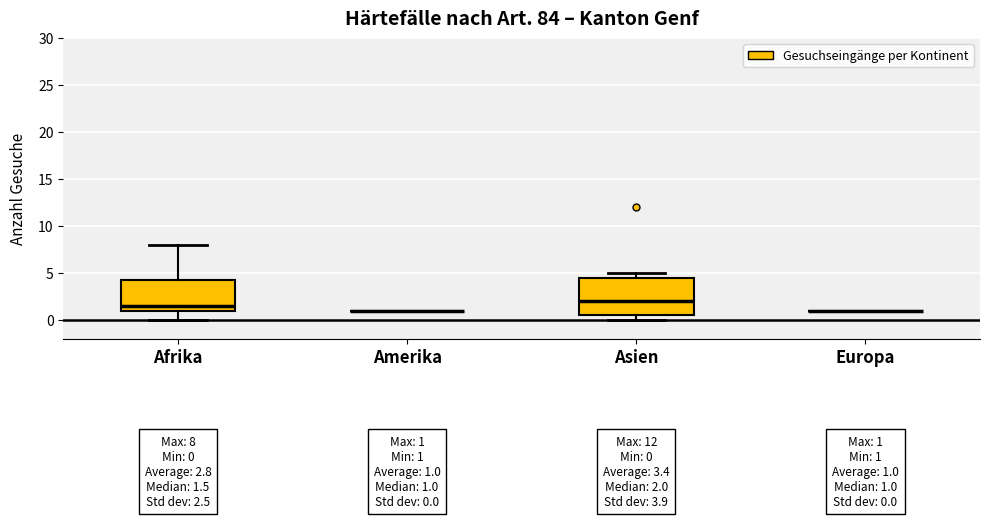

Comparing the boxes themselves (not the whiskers), which one is the tallest?

Asien